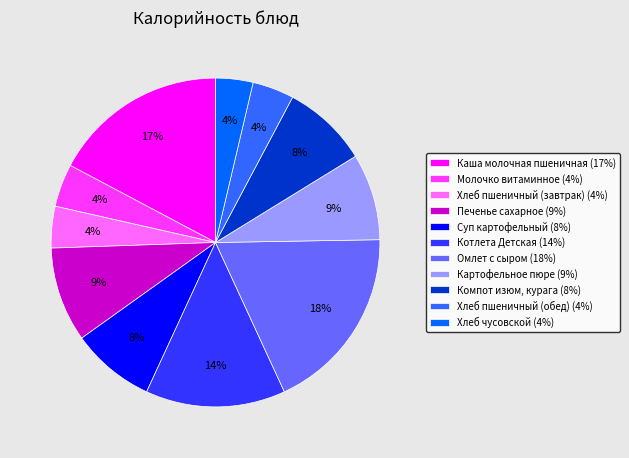

What percentage is the Картофельное пюре slice, to the nearest percent?

9%